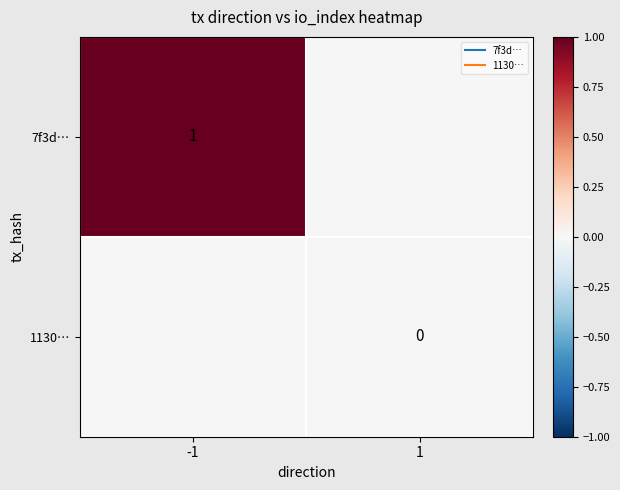

Rank the series by their average value, from highest to lowest.

7f3d…, 1130…